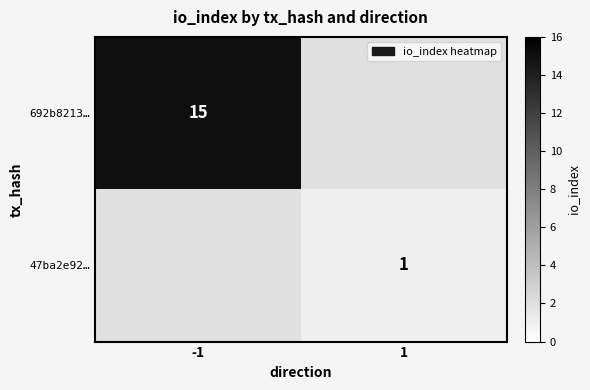

True or false: 692b8213… has a value of 4 at -1.

False